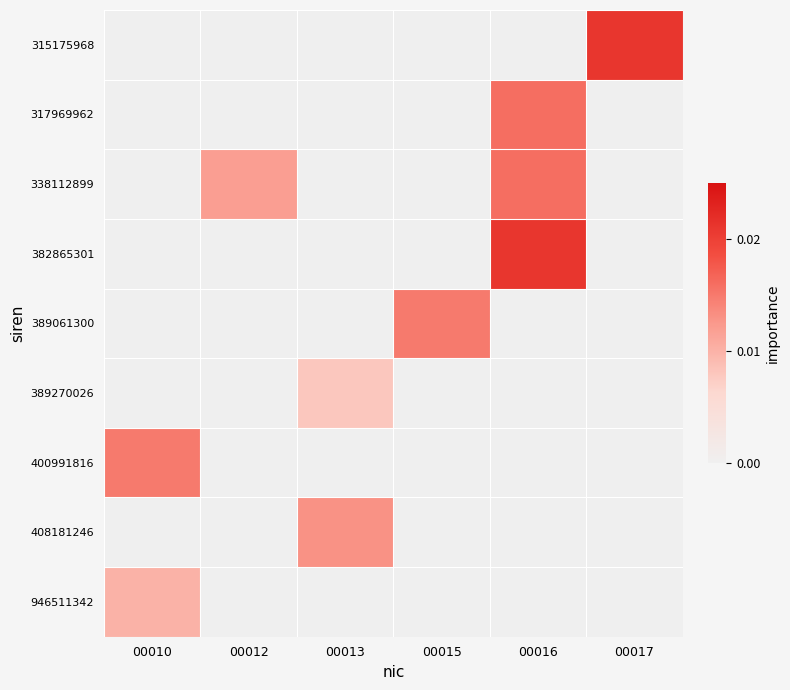

How many distinct data groups are displayed?

9